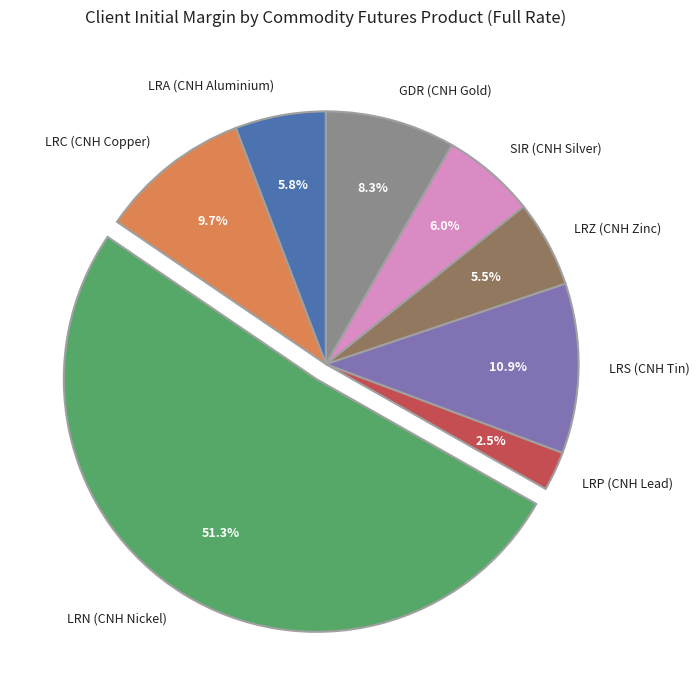

Is the sum of LRN (CNH Nickel) and SIR (CNH Silver) greater than half?

Yes